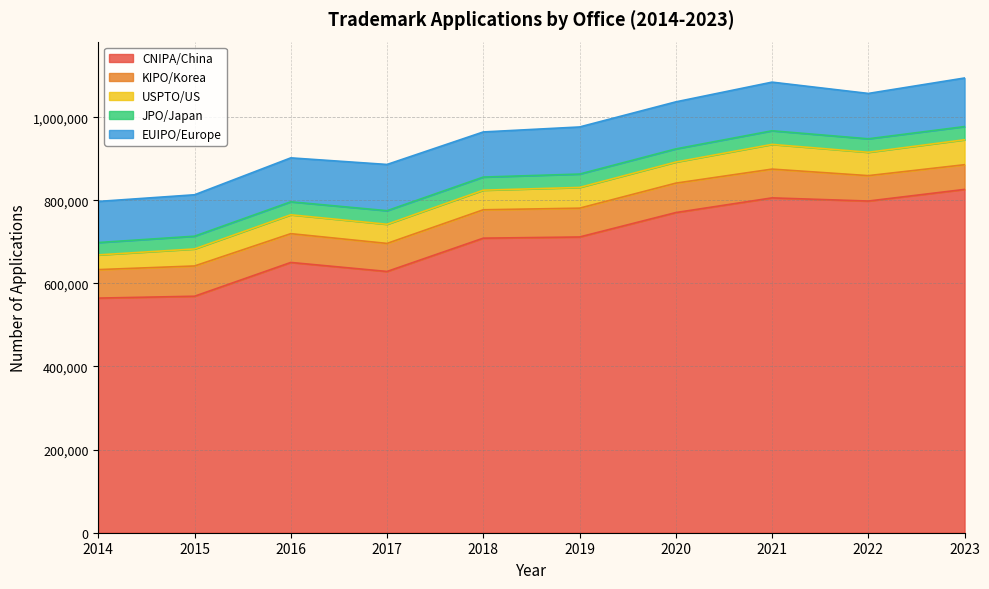

What are all the series names shown in the legend?

CNIPA/China, KIPO/Korea, USPTO/US, JPO/Japan, EUIPO/Europe